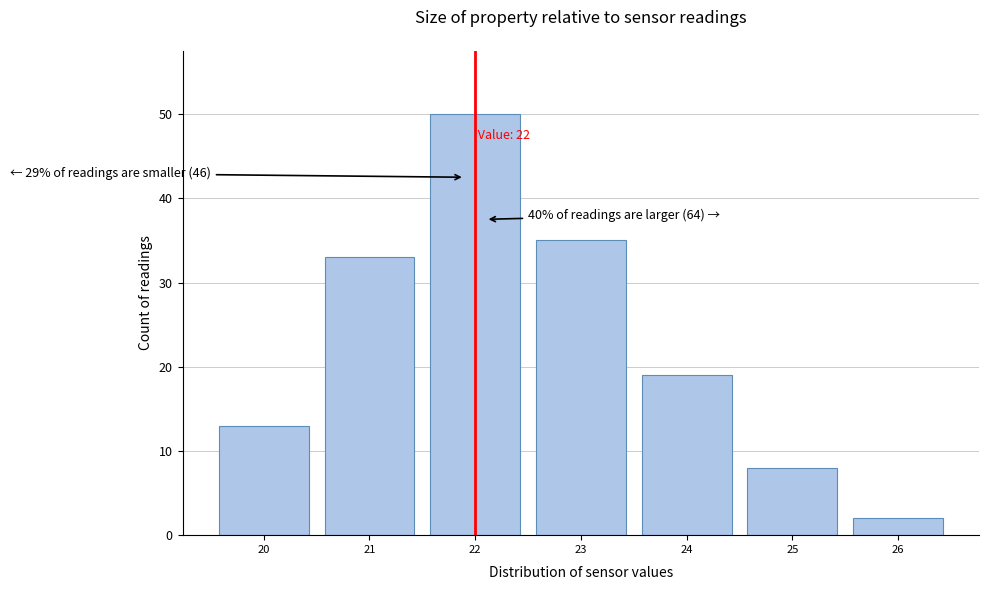

Over which range of the x-axis is the bar tallest?

21.5 to 22.5